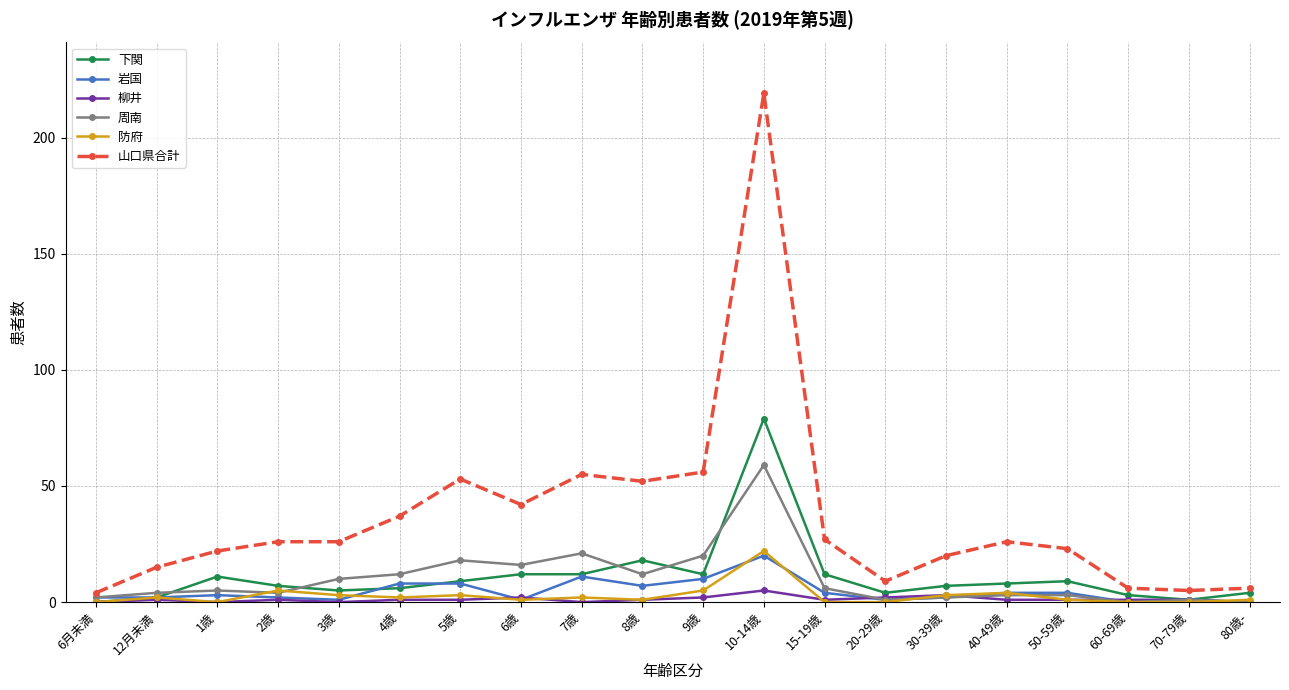

Reading left to right, what are all the values shown in this chart?

下関: 6月未満=0	12月未満=2	1歳=11	2歳=7	3歳=5	4歳=6	5歳=9	6歳=12	7歳=12	8歳=18	9歳=12	10-14歳=79	15-19歳=12	20-29歳=4	30-39歳=7	40-49歳=8	50-59歳=9	60-69歳=3	70-79歳=1	80歳-=4
岩国: 6月未満=2	12月未満=2	1歳=3	2歳=2	3歳=1	4歳=8	5歳=8	6歳=1	7歳=11	8歳=7	9歳=10	10-14歳=20	15-19歳=4	20-29歳=1	30-39歳=2	40-49歳=4	50-59歳=4	60-69歳=0	70-79歳=1	80歳-=0
柳井: 6月未満=0	12月未満=1	1歳=0	2歳=1	3歳=0	4歳=1	5歳=1	6歳=2	7歳=0	8歳=1	9歳=2	10-14歳=5	15-19歳=1	20-29歳=2	30-39歳=3	40-49歳=1	50-59歳=1	60-69歳=1	70-79歳=1	80歳-=0
周南: 6月未満=2	12月未満=4	1歳=5	2歳=4	3歳=10	4歳=12	5歳=18	6歳=16	7歳=21	8歳=12	9歳=20	10-14歳=59	15-19歳=6	20-29歳=1	30-39歳=2	40-49歳=3	50-59歳=3	60-69歳=0	70-79歳=1	80歳-=0
防府: 6月未満=0	12月未満=2	1歳=0	2歳=5	3歳=3	4歳=2	5歳=3	6歳=1	7歳=2	8歳=1	9歳=5	10-14歳=22	15-19歳=0	20-29歳=0	30-39歳=3	40-49歳=4	50-59歳=1	60-69歳=0	70-79歳=0	80歳-=1
山口県合計: 6月未満=4	12月未満=15	1歳=22	2歳=26	3歳=26	4歳=37	5歳=53	6歳=42	7歳=55	8歳=52	9歳=56	10-14歳=219	15-19歳=27	20-29歳=9	30-39歳=20	40-49歳=26	50-59歳=23	60-69歳=6	70-79歳=5	80歳-=6